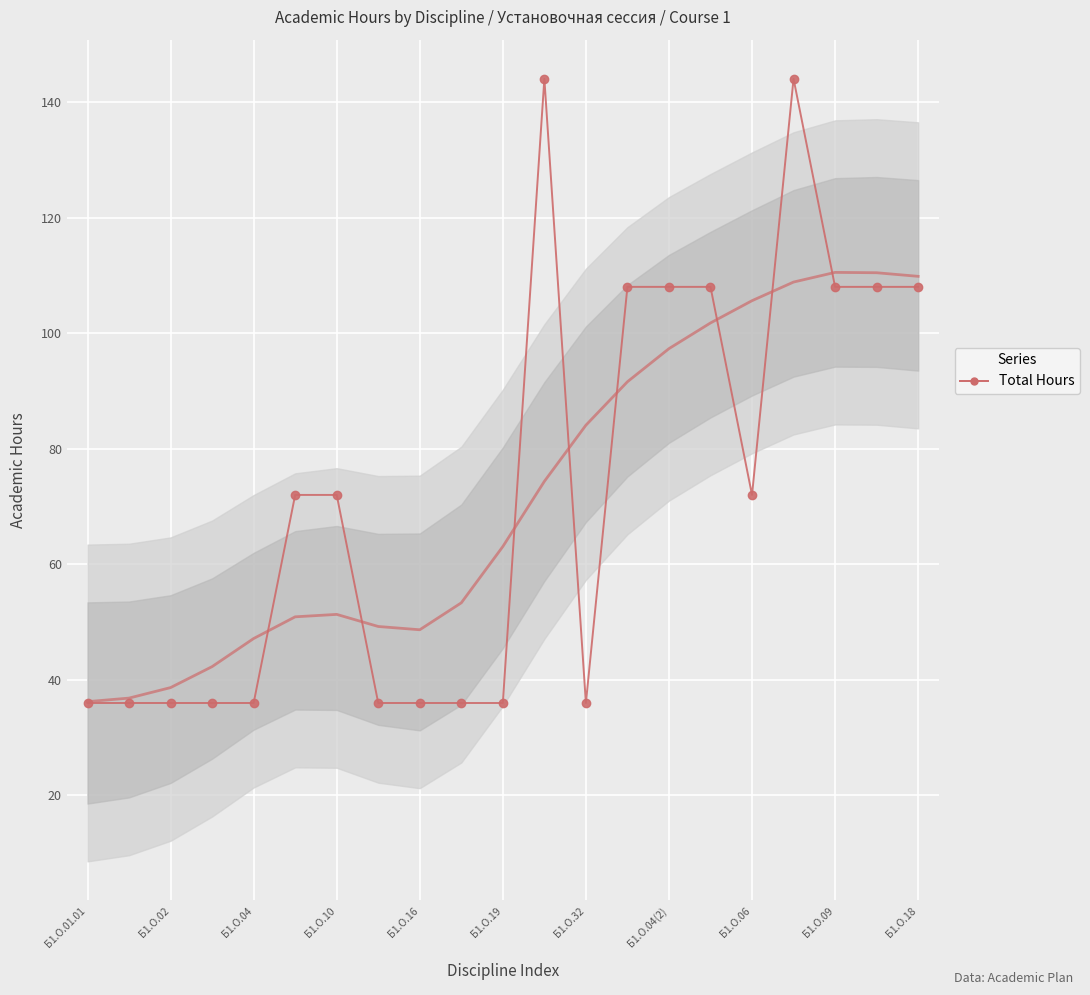

What position from the left is Б1.О.01.01?

1